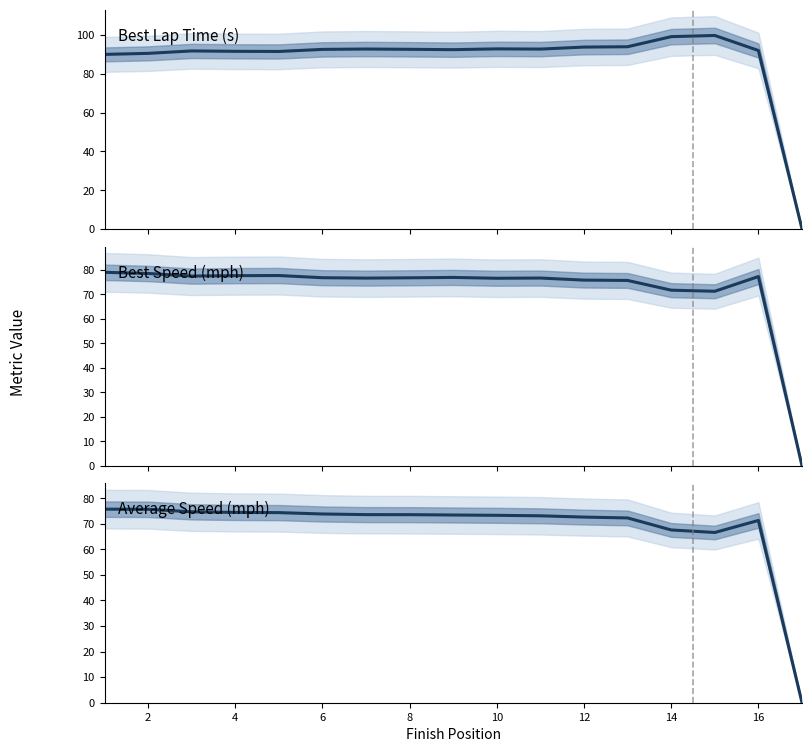

True or false: Best Lap Time (s) and Average Speed (mph) cross at least once.

False